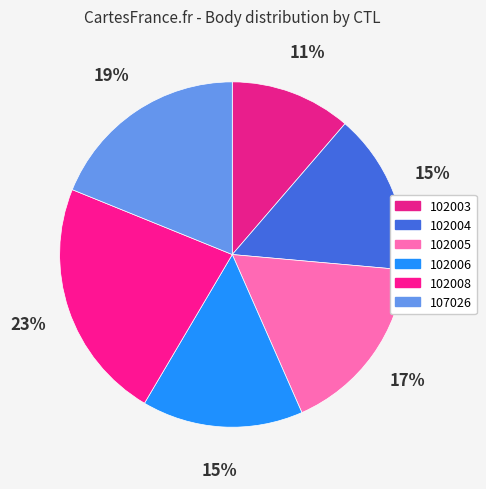

To the nearest percent, what portion does 102004 represent?

15%